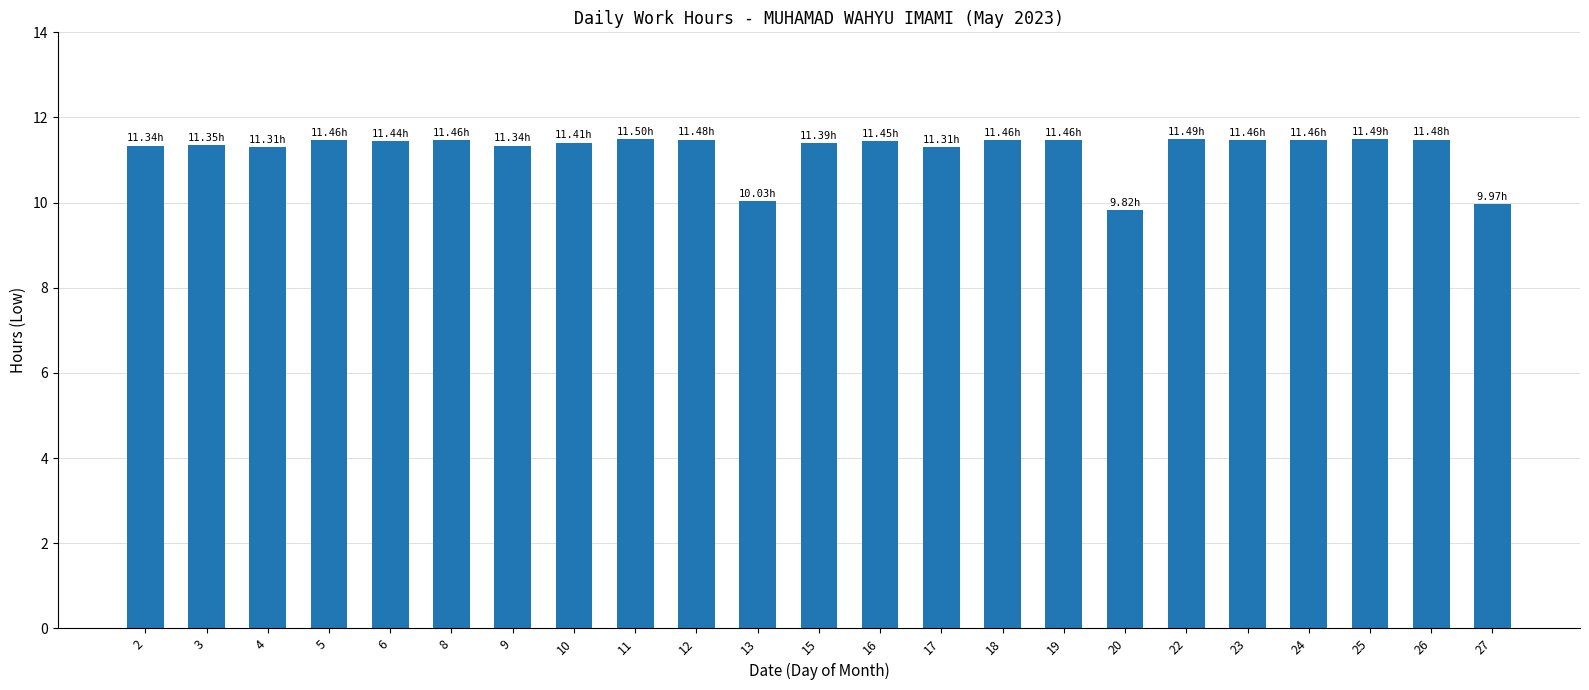

Which has a higher value, 20 or 23?

23